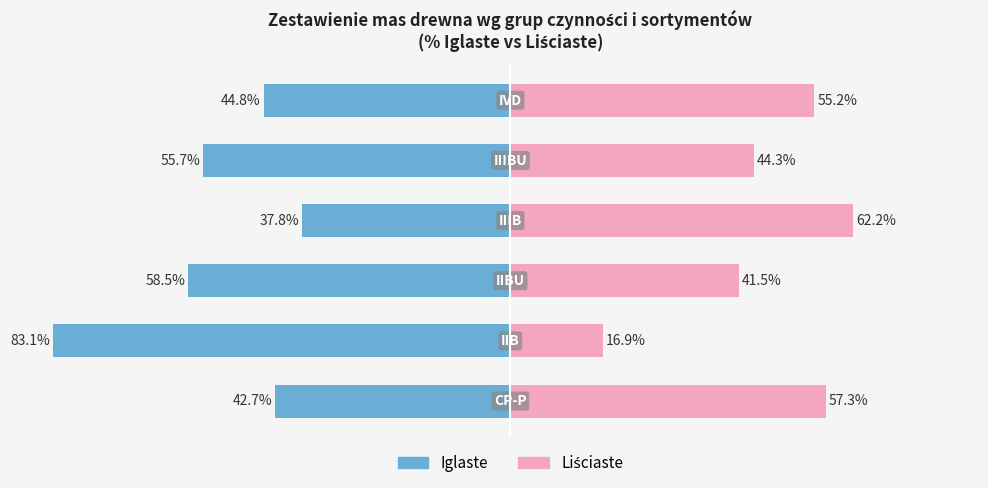

Reading left to right, list all the values displayed in this chart.

Iglaste: -42.7	-83.1	-58.5	-37.8	-55.7	-44.8
Liściaste: 57.3	16.9	41.5	62.2	44.3	55.2